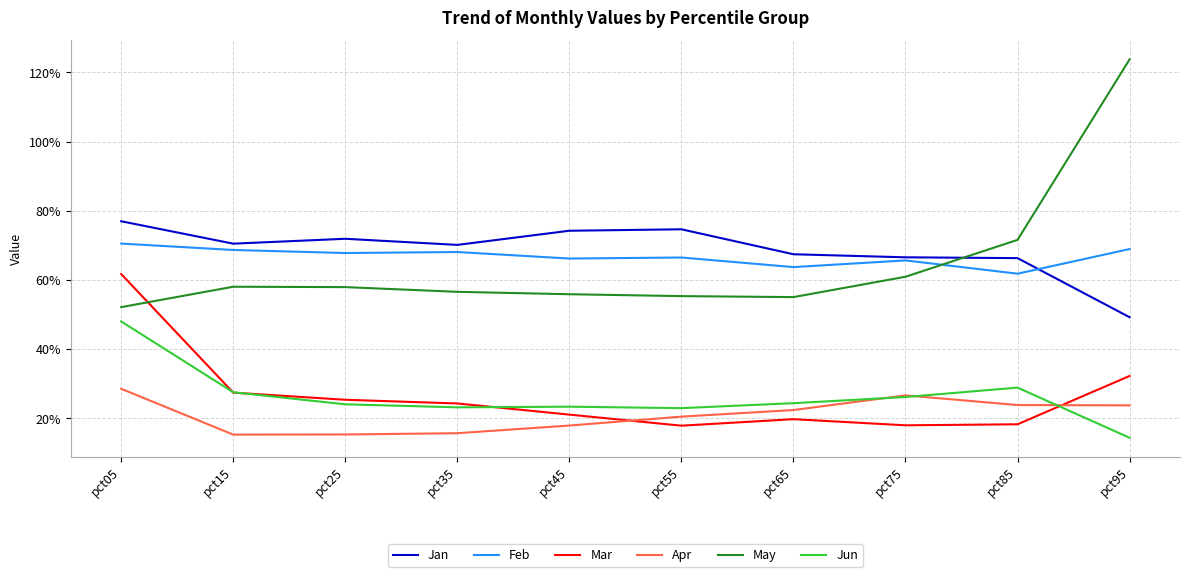

What is the total value across all series at pct95?

3.1